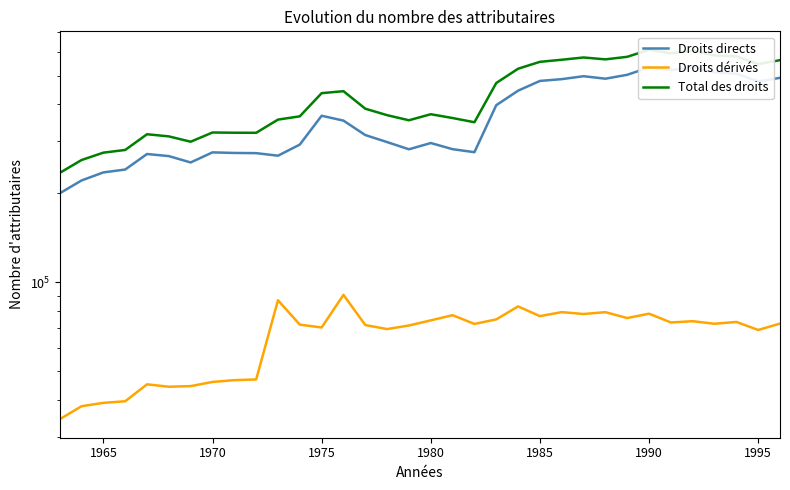

How many categories are shown in the chart?

34